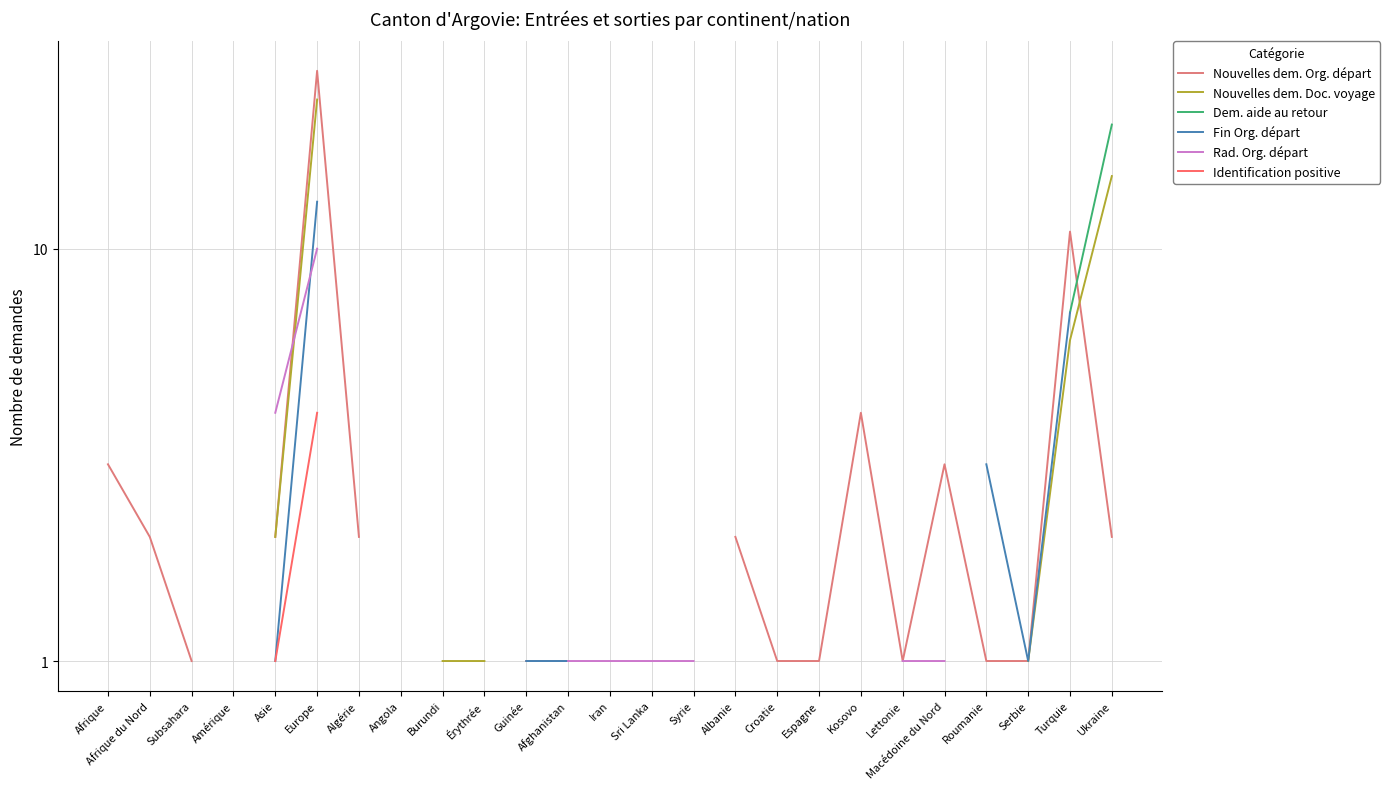

True or false: Identification positive and Fin Org. départ cross at least once.

False